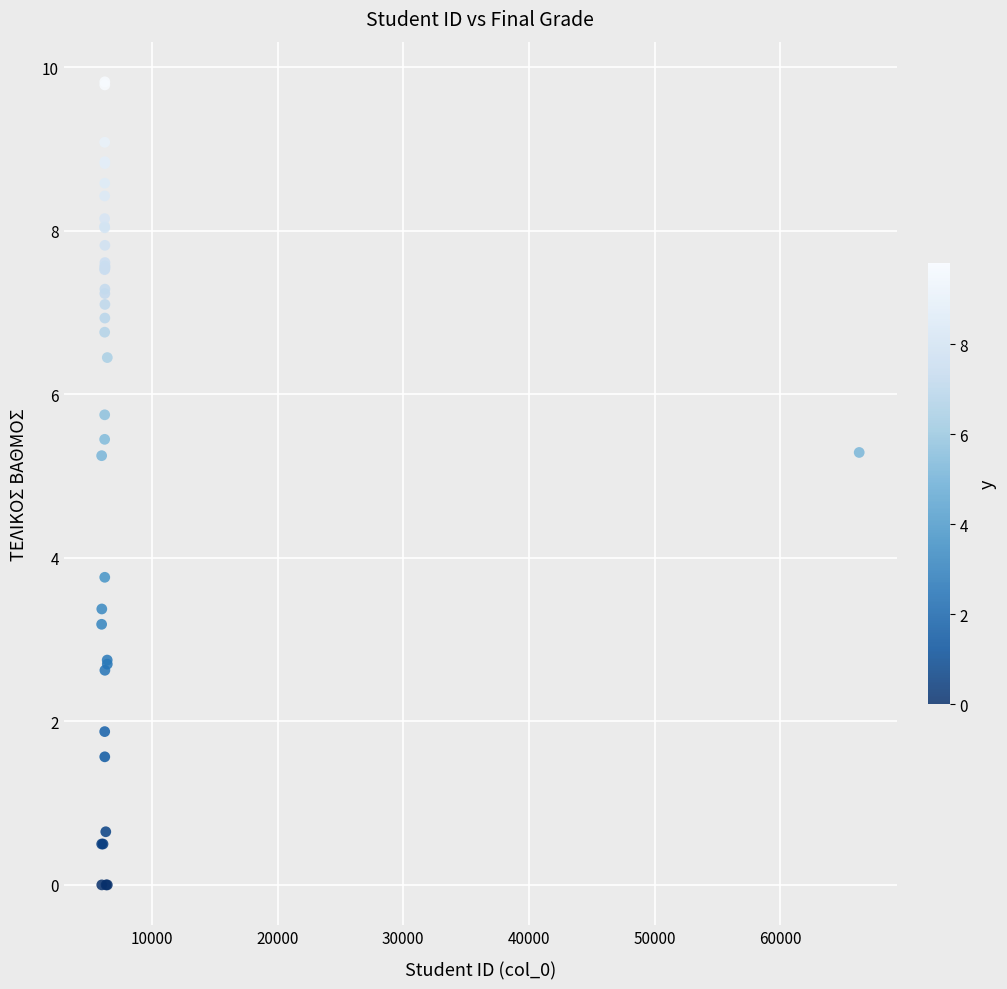

What Y value in the scatter plot is closest to 4?

3.8